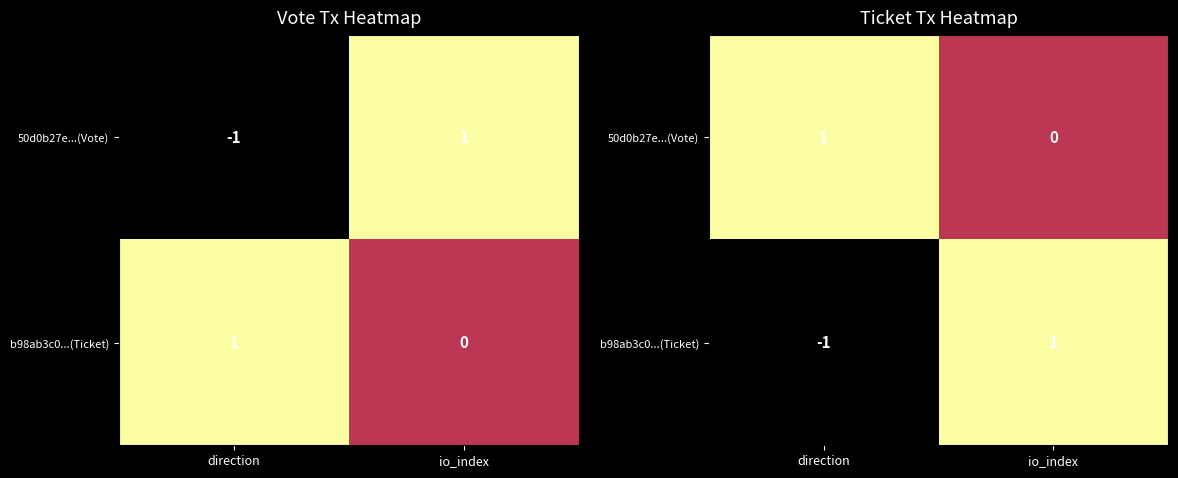

Between direction and io_index, which is larger?

direction